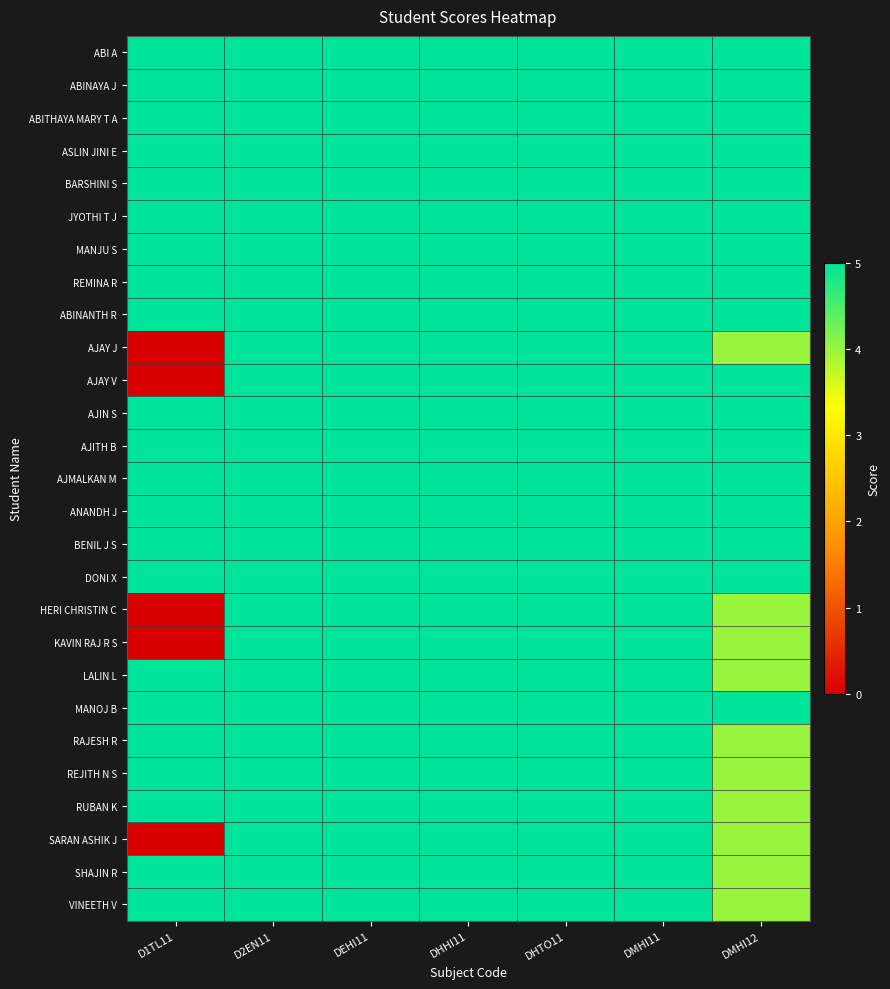

Reading left to right, what are all the values shown in this chart?

ABI A: D1TL11=5	D2EN11=5	DEHI11=5	DHHI11=5	DHTO11=5	DMHI11=5	DMHI12=5
ABINAYA J: D1TL11=5	D2EN11=5	DEHI11=5	DHHI11=5	DHTO11=5	DMHI11=5	DMHI12=5
ABITHAYA MARY T A: D1TL11=5	D2EN11=5	DEHI11=5	DHHI11=5	DHTO11=5	DMHI11=5	DMHI12=5
ASLIN JINI E: D1TL11=5	D2EN11=5	DEHI11=5	DHHI11=5	DHTO11=5	DMHI11=5	DMHI12=5
BARSHINI S: D1TL11=5	D2EN11=5	DEHI11=5	DHHI11=5	DHTO11=5	DMHI11=5	DMHI12=5
JYOTHI T J: D1TL11=5	D2EN11=5	DEHI11=5	DHHI11=5	DHTO11=5	DMHI11=5	DMHI12=5
MANJU S: D1TL11=5	D2EN11=5	DEHI11=5	DHHI11=5	DHTO11=5	DMHI11=5	DMHI12=5
REMINA R: D1TL11=5	D2EN11=5	DEHI11=5	DHHI11=5	DHTO11=5	DMHI11=5	DMHI12=5
ABINANTH R: D1TL11=5	D2EN11=5	DEHI11=5	DHHI11=5	DHTO11=5	DMHI11=5	DMHI12=5
AJAY J: D1TL11=0	D2EN11=5	DEHI11=5	DHHI11=5	DHTO11=5	DMHI11=5	DMHI12=4
AJAY V: D1TL11=0	D2EN11=5	DEHI11=5	DHHI11=5	DHTO11=5	DMHI11=5	DMHI12=5
AJIN S: D1TL11=5	D2EN11=5	DEHI11=5	DHHI11=5	DHTO11=5	DMHI11=5	DMHI12=5
AJITH B: D1TL11=5	D2EN11=5	DEHI11=5	DHHI11=5	DHTO11=5	DMHI11=5	DMHI12=5
AJMALKAN M: D1TL11=5	D2EN11=5	DEHI11=5	DHHI11=5	DHTO11=5	DMHI11=5	DMHI12=5
ANANDH J: D1TL11=5	D2EN11=5	DEHI11=5	DHHI11=5	DHTO11=5	DMHI11=5	DMHI12=5
BENIL J S: D1TL11=5	D2EN11=5	DEHI11=5	DHHI11=5	DHTO11=5	DMHI11=5	DMHI12=5
DONI X: D1TL11=5	D2EN11=5	DEHI11=5	DHHI11=5	DHTO11=5	DMHI11=5	DMHI12=5
HERI CHRISTIN C: D1TL11=0	D2EN11=5	DEHI11=5	DHHI11=5	DHTO11=5	DMHI11=5	DMHI12=4
KAVIN RAJ R S: D1TL11=0	D2EN11=5	DEHI11=5	DHHI11=5	DHTO11=5	DMHI11=5	DMHI12=4
LALIN L: D1TL11=5	D2EN11=5	DEHI11=5	DHHI11=5	DHTO11=5	DMHI11=5	DMHI12=4
MANOJ B: D1TL11=5	D2EN11=5	DEHI11=5	DHHI11=5	DHTO11=5	DMHI11=5	DMHI12=5
RAJESH R: D1TL11=5	D2EN11=5	DEHI11=5	DHHI11=5	DHTO11=5	DMHI11=5	DMHI12=4
REJITH N S: D1TL11=5	D2EN11=5	DEHI11=5	DHHI11=5	DHTO11=5	DMHI11=5	DMHI12=4
RUBAN K: D1TL11=5	D2EN11=5	DEHI11=5	DHHI11=5	DHTO11=5	DMHI11=5	DMHI12=4
SARAN ASHIK J: D1TL11=0	D2EN11=5	DEHI11=5	DHHI11=5	DHTO11=5	DMHI11=5	DMHI12=4
SHAJIN R: D1TL11=5	D2EN11=5	DEHI11=5	DHHI11=5	DHTO11=5	DMHI11=5	DMHI12=4
VINEETH V: D1TL11=5	D2EN11=5	DEHI11=5	DHHI11=5	DHTO11=5	DMHI11=5	DMHI12=4